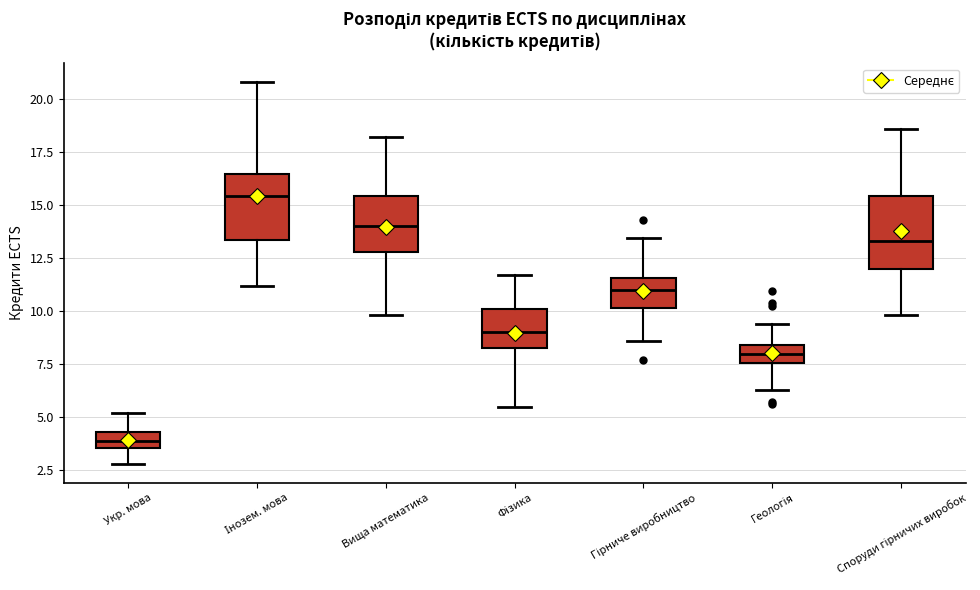

Where does the upper whisker of the box for Вища математика end on the y-axis? The values are not printed on the chart, so give them approximately, as read against the axis.

18.0